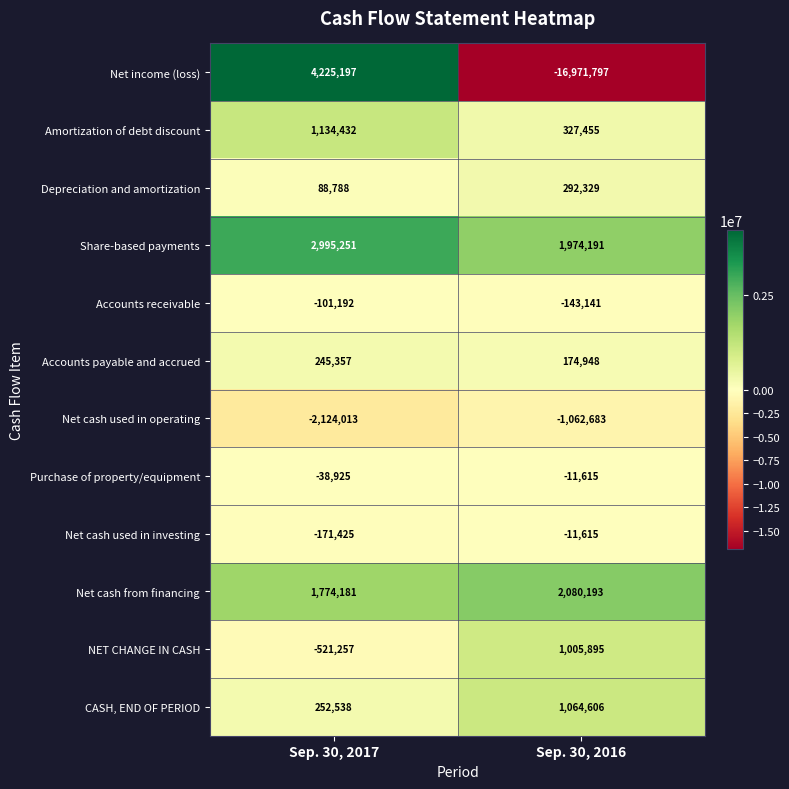

Which series has the largest total across all categories?

Share-based payments